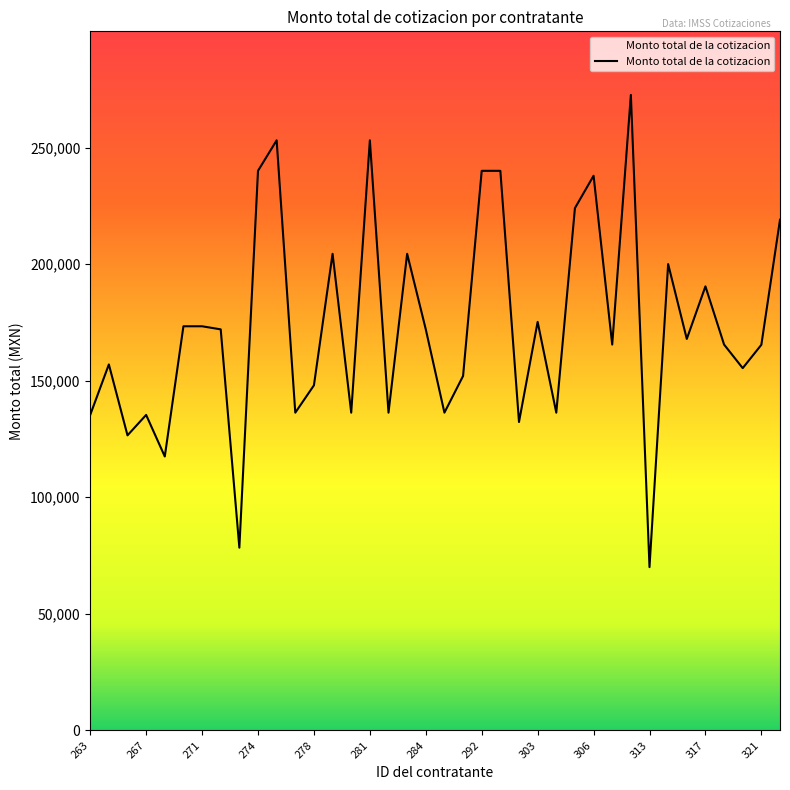

What is the maximum value shown in the chart?

272569.0